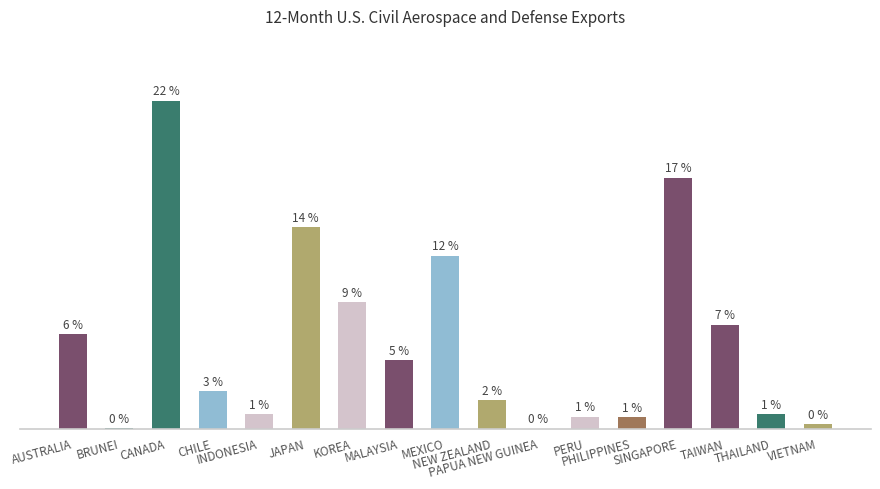

Are the bars horizontal?

No